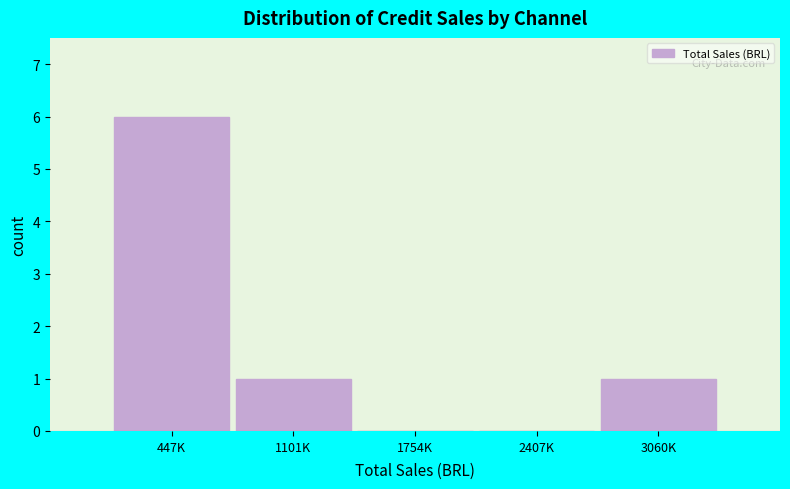

Reading left to right, extract all data points from this chart.

447K=6	1101K=1	1754K=0	2407K=0	3060K=1